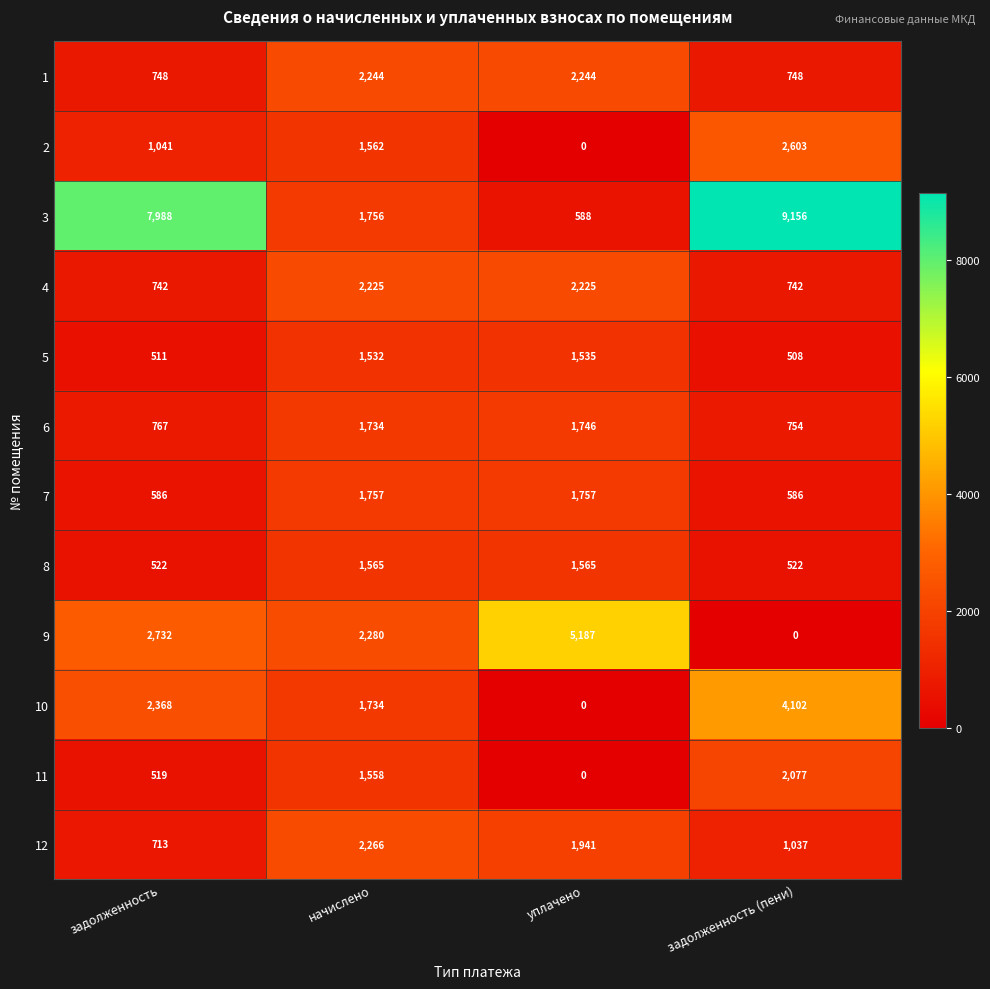

Which category has the lowest value in the 3 series?

уплачено